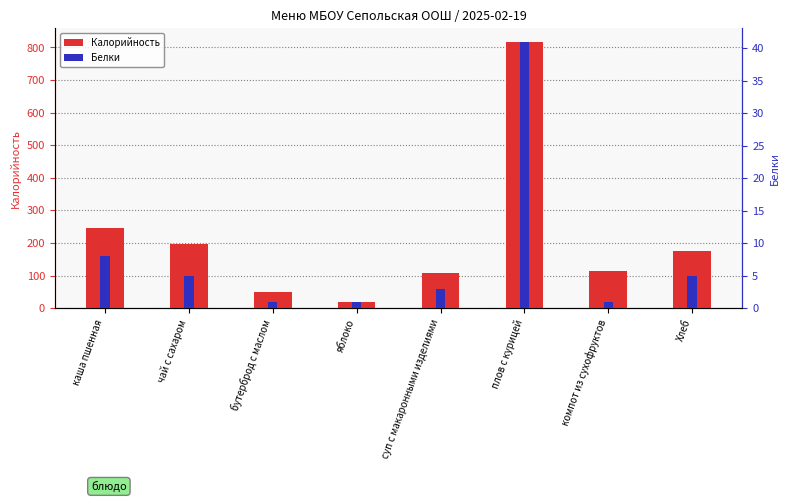

Reading right to left, extract all data points from this chart.

Калорийность: Хлеб=174	компот из сухофруктов=114	плов с курицей=818	суп с макаронными изделиями=109	яблоко=20	бутерброд с маслом=49	чай с сахаром=196	каша пшенная=246
Белки: Хлеб=5	компот из сухофруктов=1	плов с курицей=41	суп с макаронными изделиями=3	яблоко=1	бутерброд с маслом=1	чай с сахаром=5	каша пшенная=8